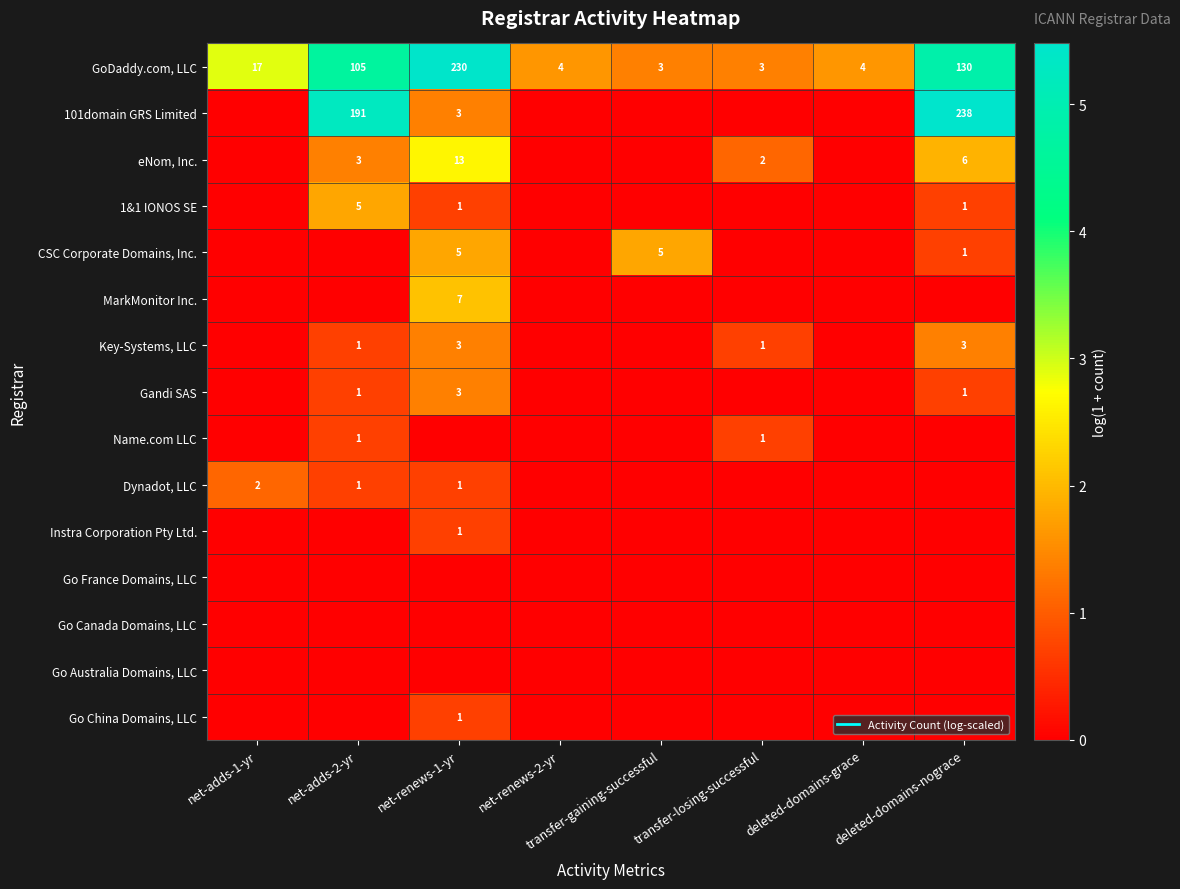

Which series has the largest total across all categories?

GoDaddy.com, LLC